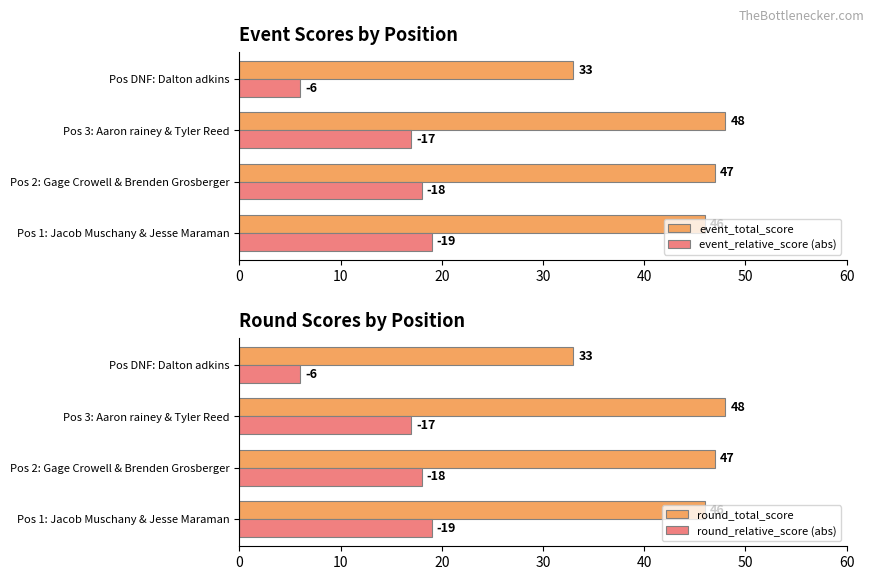

Is it true that round_total_score equals 46 at Pos 1: Jacob Muschany & Jesse Maraman?

True